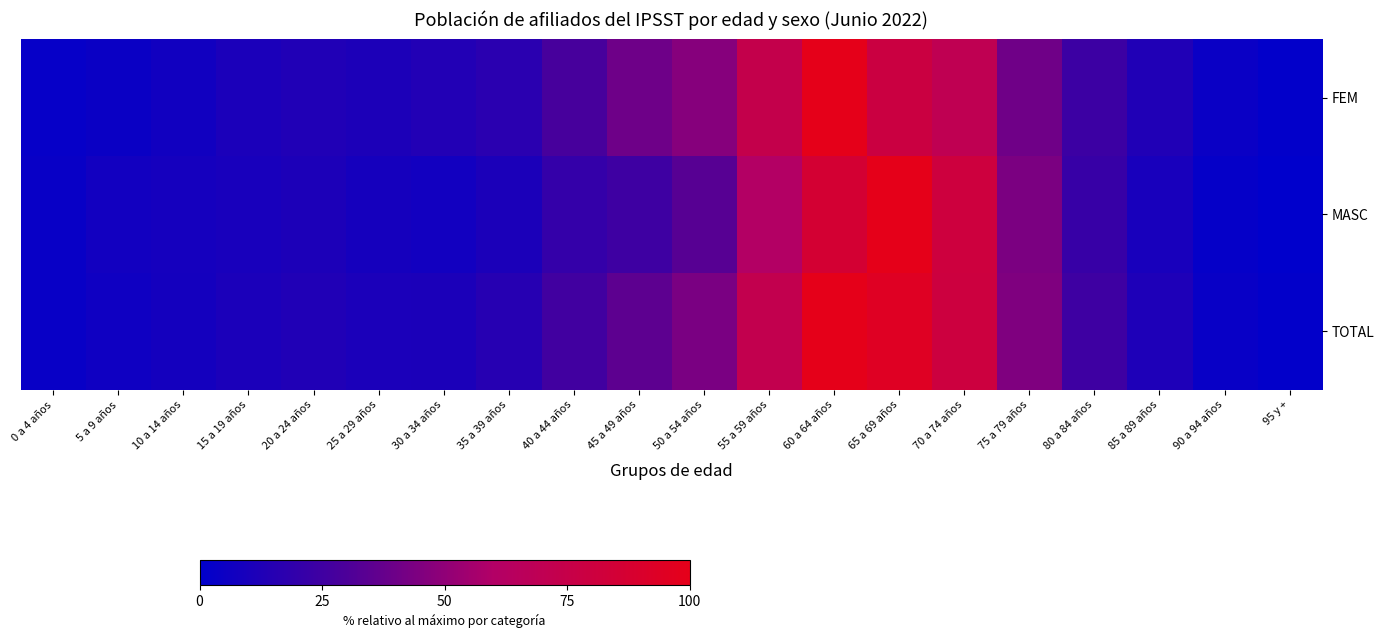

List the series in order of their peak value, highest first.

FEM, MASC, TOTAL